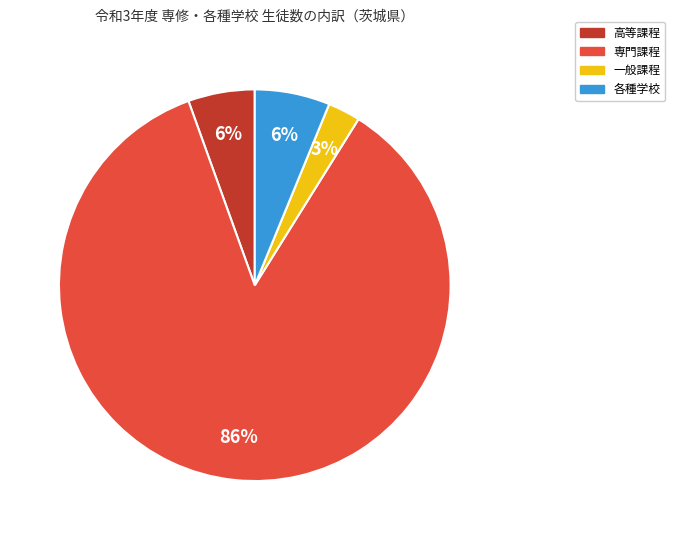

Is there a majority slice in this chart?

Yes